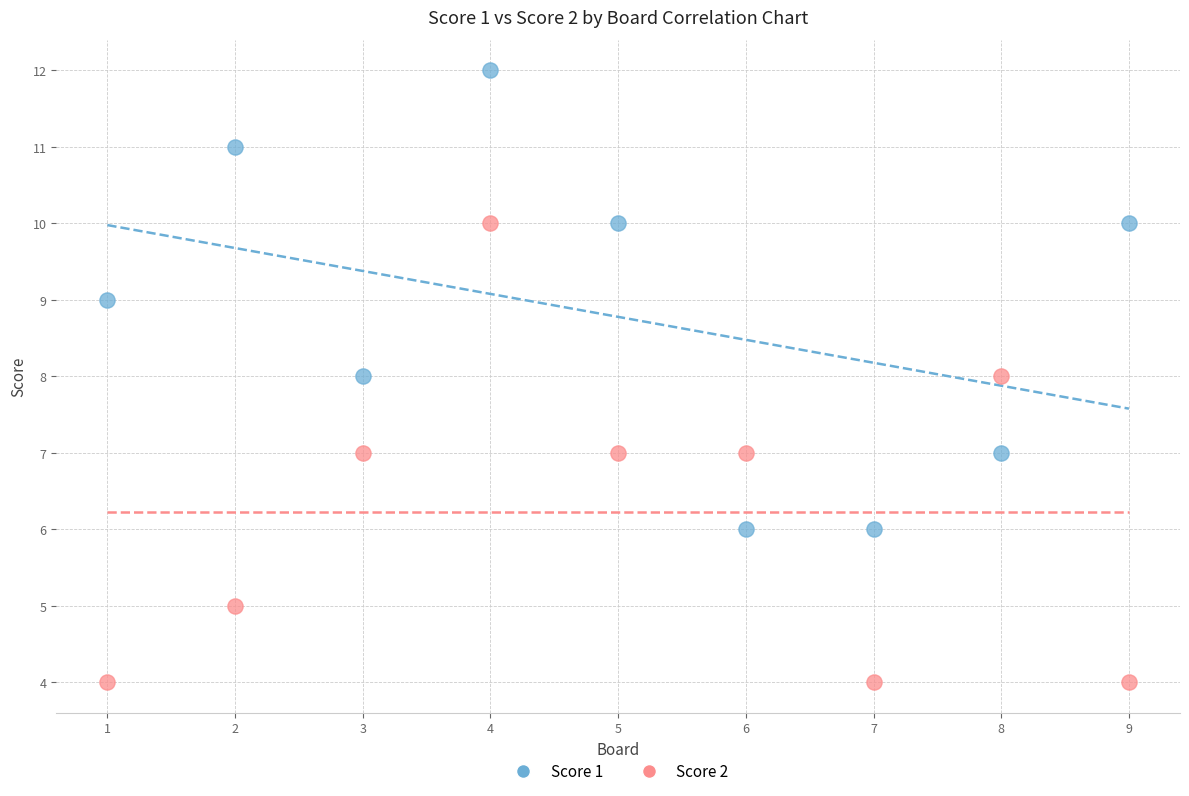

Which series contains the highest Y value?

Score 1